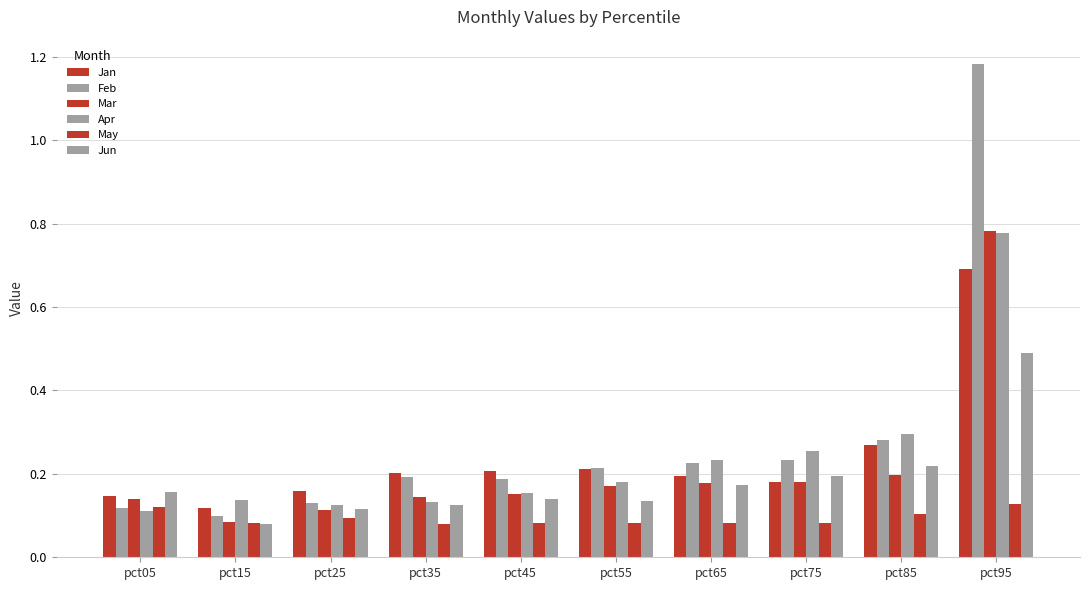

Which series has the largest range (max minus min)?

Feb